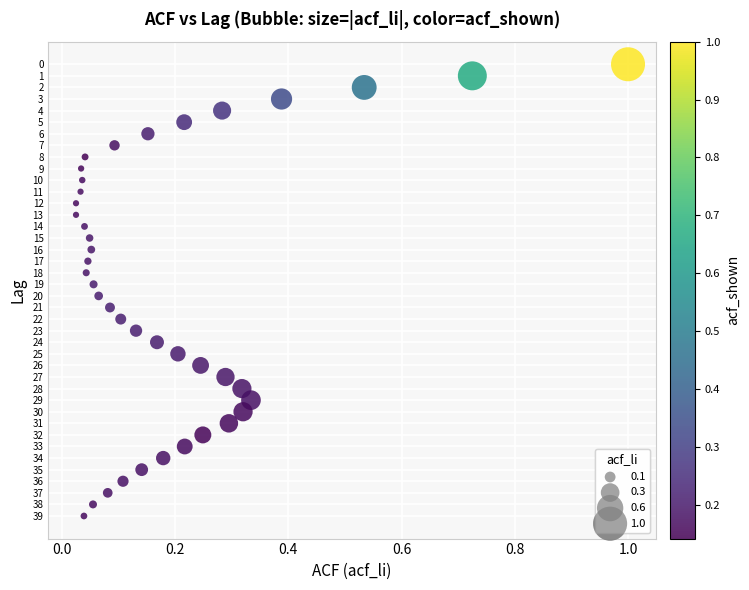

Count the number of points in this scatter plot.

40